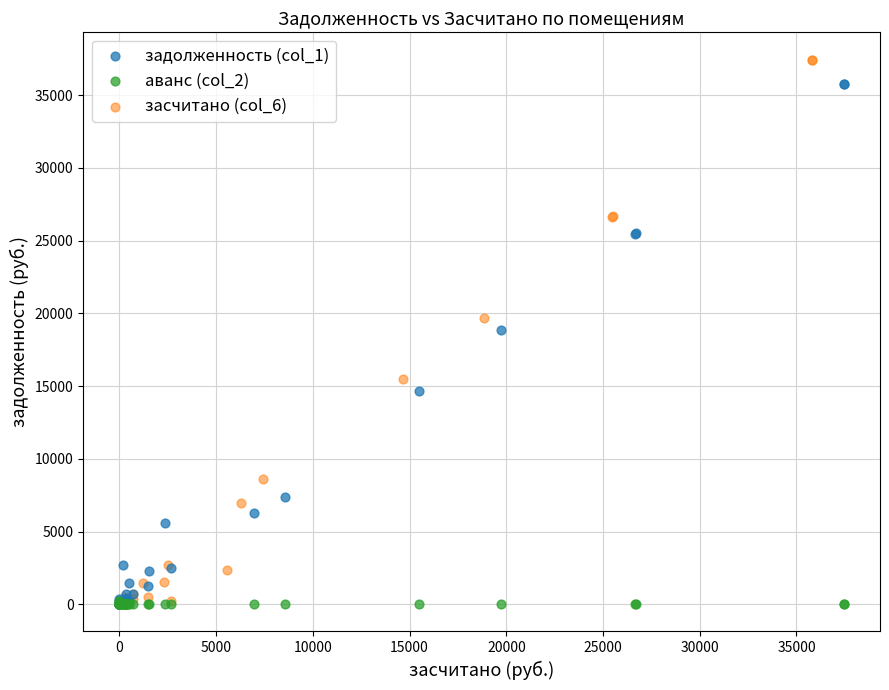

Which series reaches the maximum Y coordinate?

засчитано (col_6)